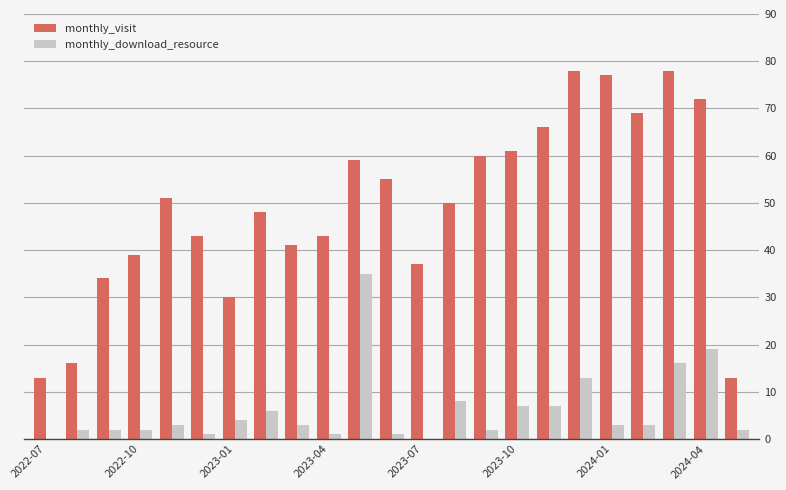

Which series has the largest total across all categories?

monthly_visit